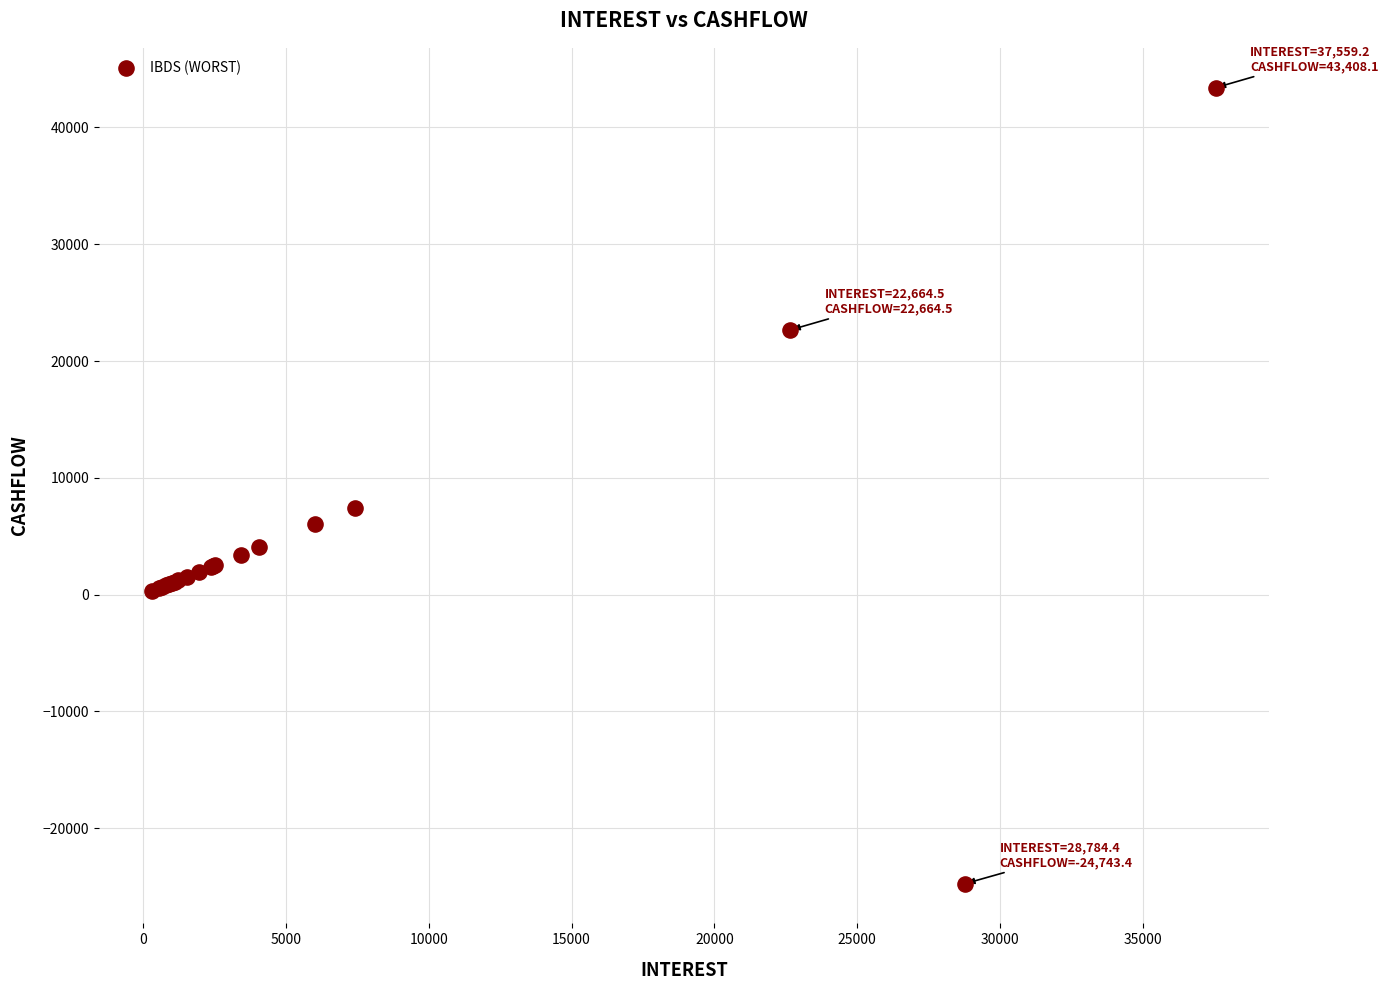

What Y value in the scatter plot is closest to 9332?

7427.6